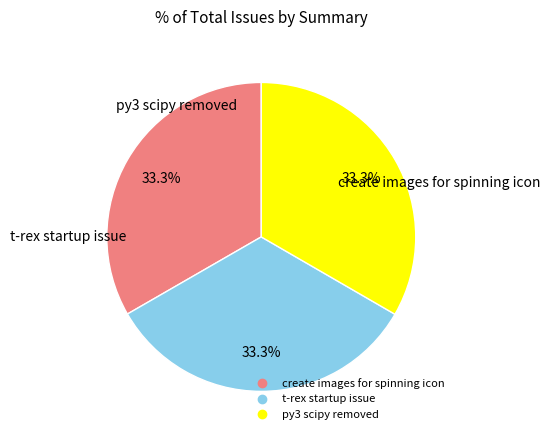

What is the ratio of the value at t-rex startup issue to the value at py3 scipy removed?

1.0